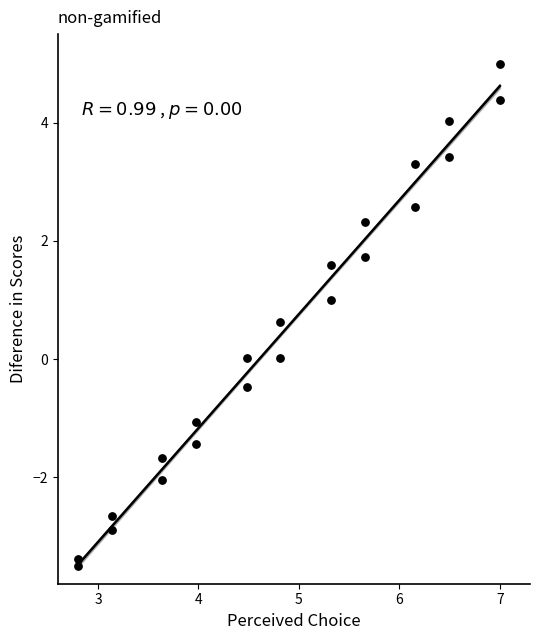

What is the range of Y values (max minus min)?

8.5